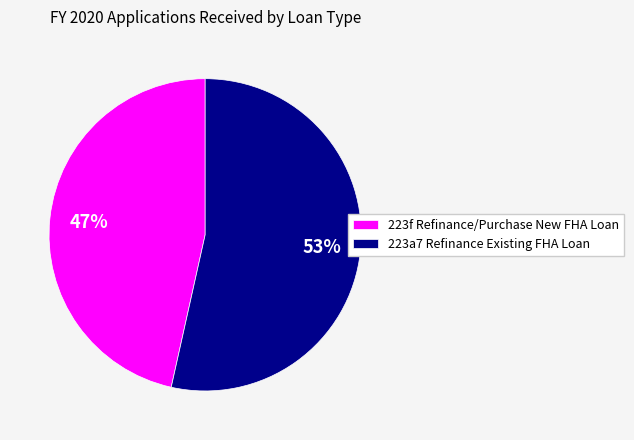

What percentage is the 223a7 Refinance Existing FHA Loan slice, to the nearest percent?

53%